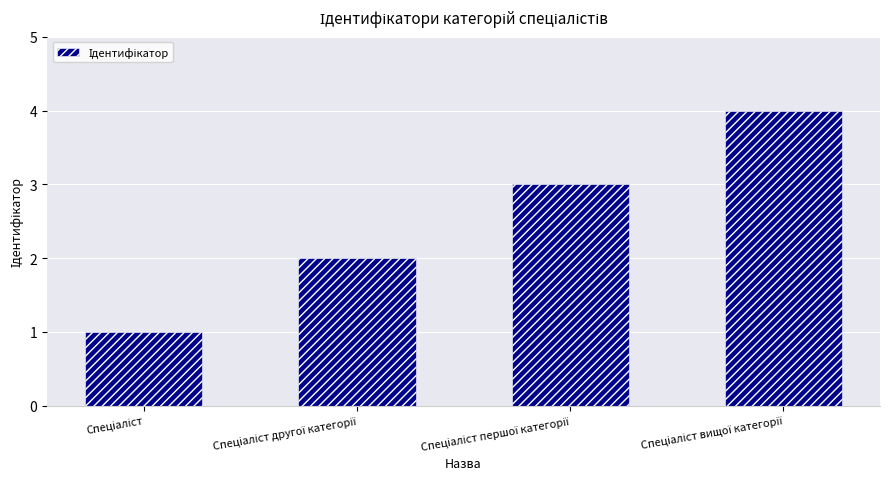

What is the value of the 1st bar from the left?

1